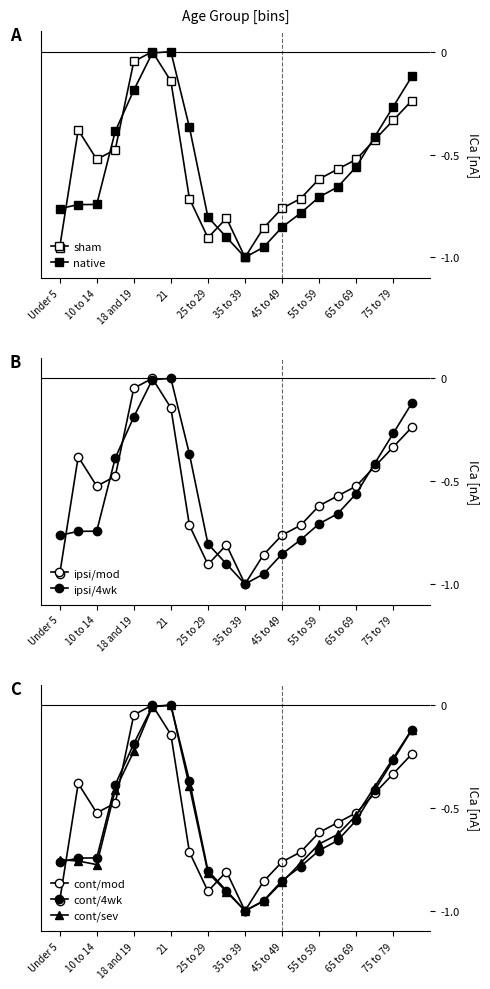

Does the chart have visible grid lines?

No